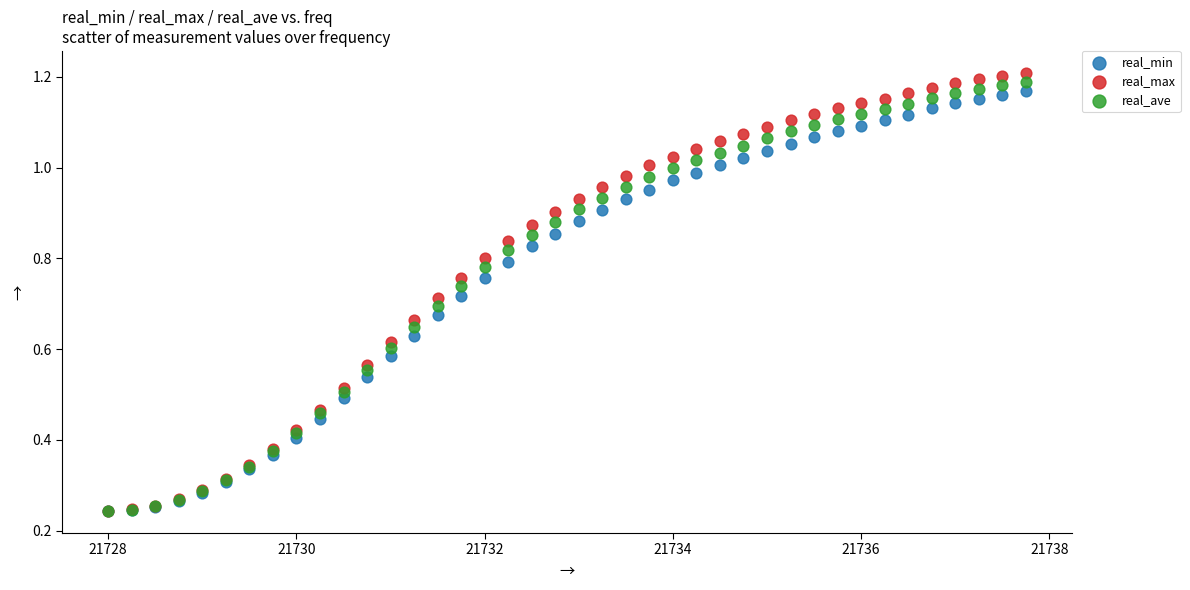

Which series contains the highest Y value?

real_max